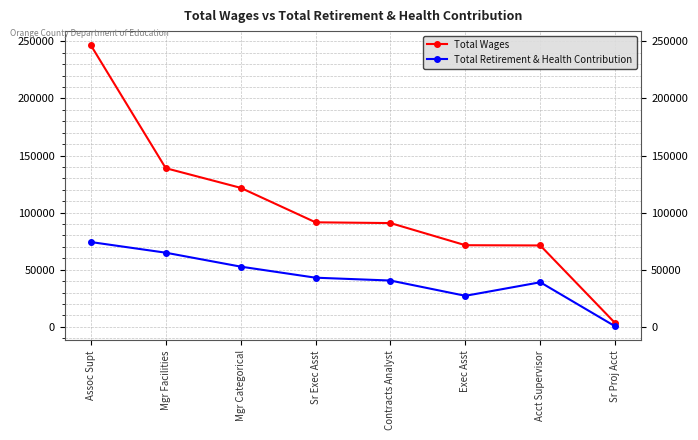

Between Mgr Categorical and Sr Proj Acct, which series saw the biggest shift?

Total Wages